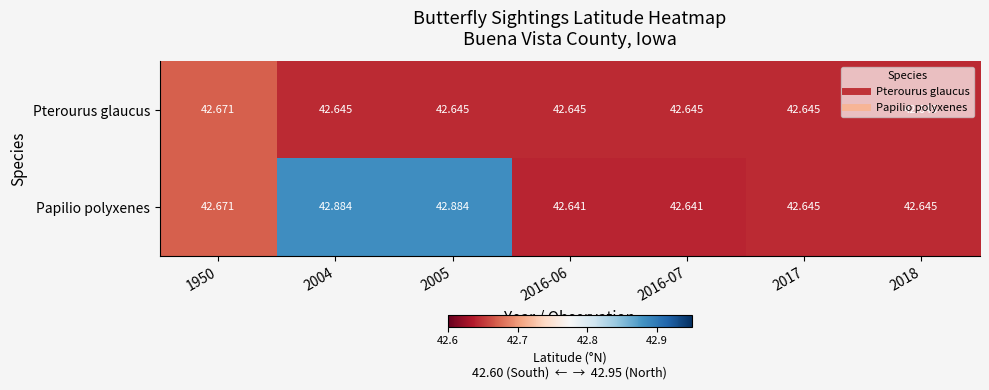

Which series has the widest spread of values?

Papilio polyxenes